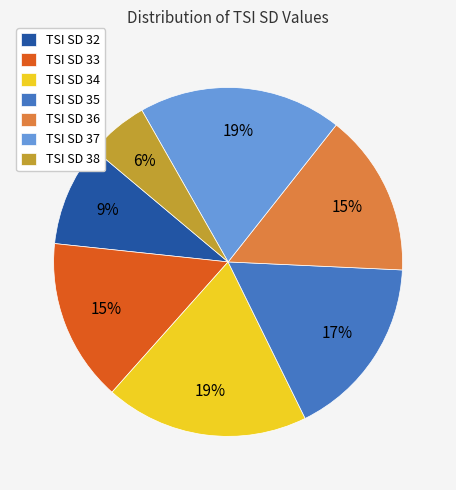

Combined, do TSI SD 32 and TSI SD 33 account for over 50%?

No